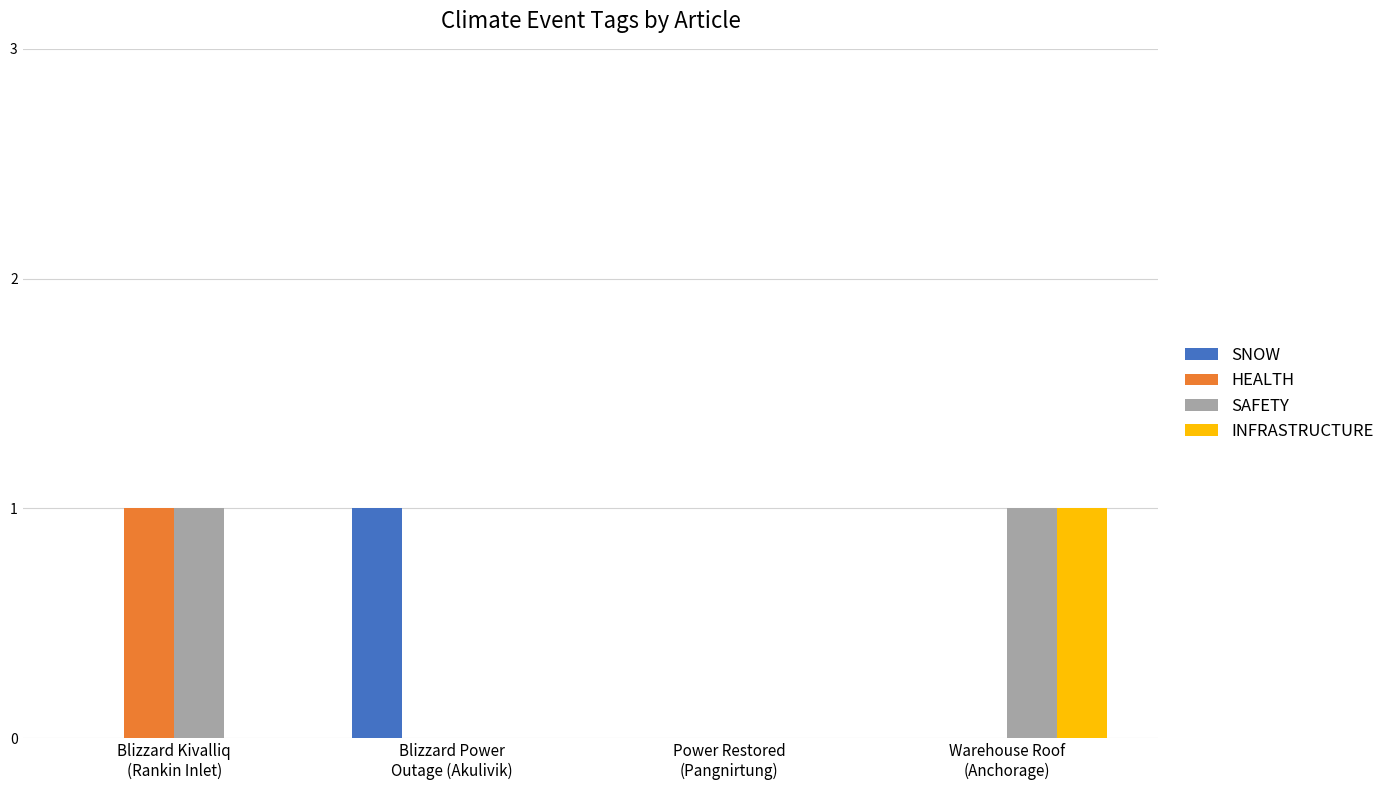

What is the difference between the SAFETY values at Warehouse Roof
(Anchorage) and Blizzard Power
Outage (Akulivik)?

1